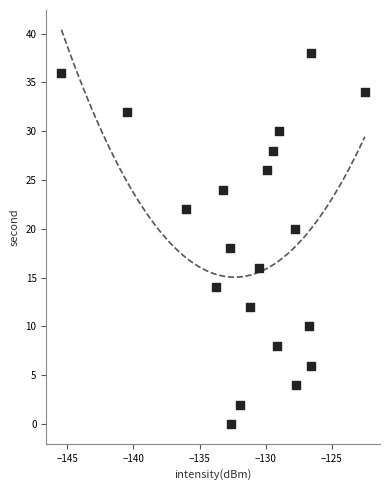

What is the range of Y values (max minus min)?

38